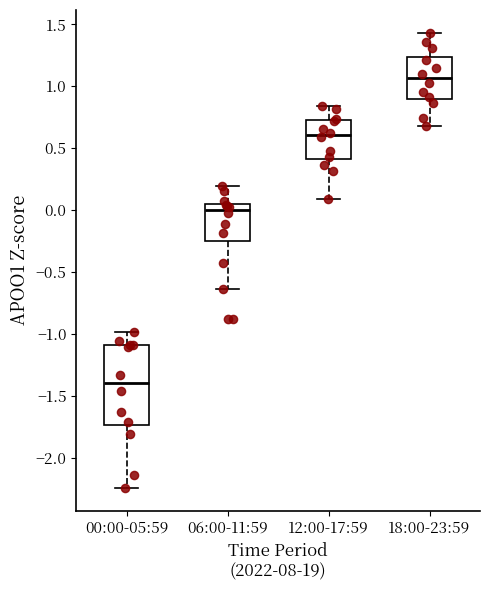

Where is the lower edge of the box for 12:00-17:59 on the y-axis? The values are not printed on the chart, so give them approximately, as read against the axis.

0.40